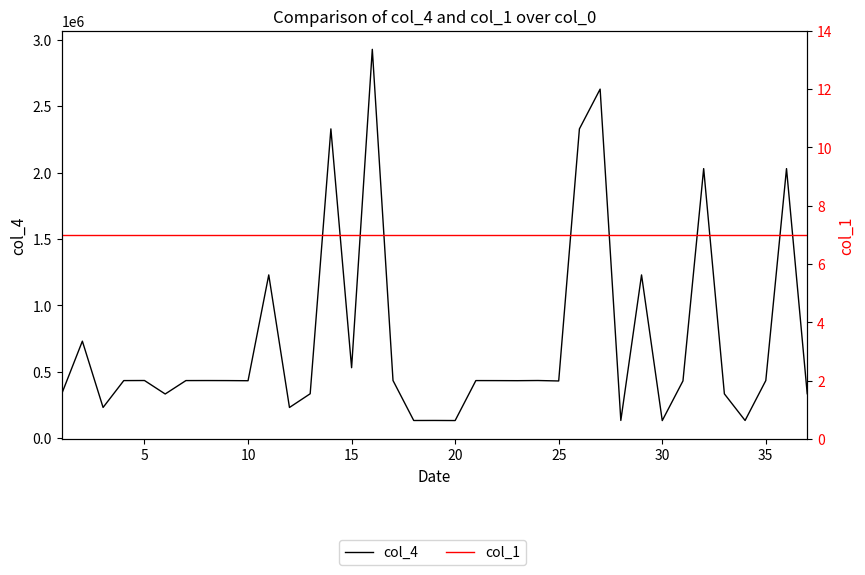

What is the sum of all col_1 values?

259